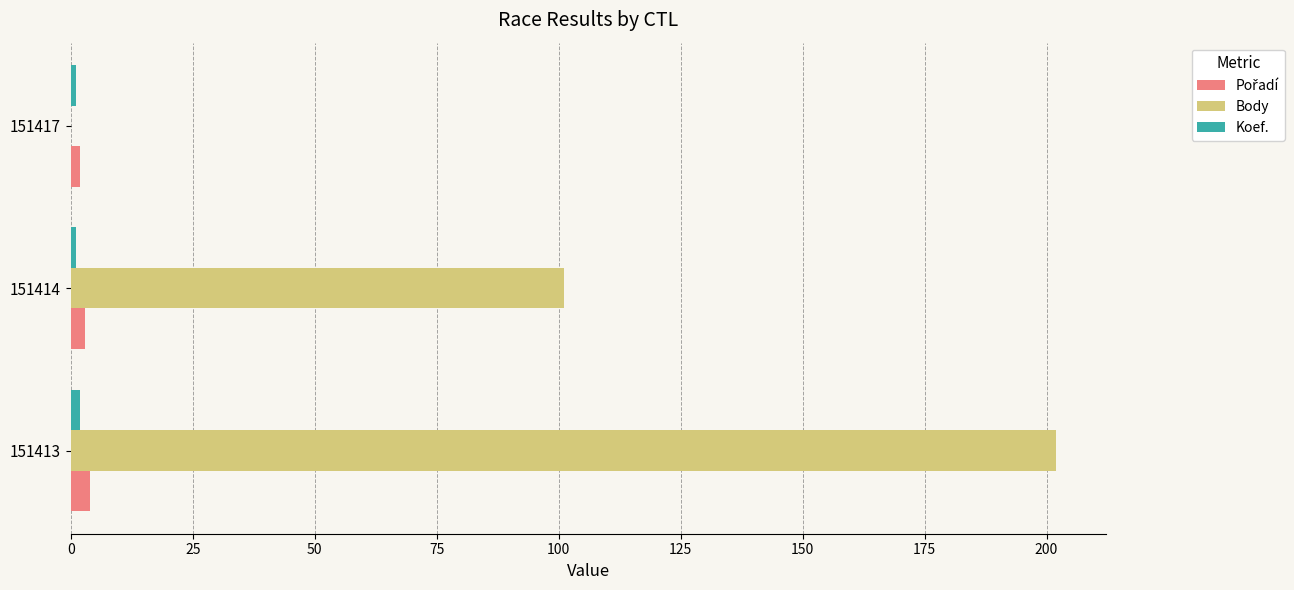

What is the sum of all Body values?

303